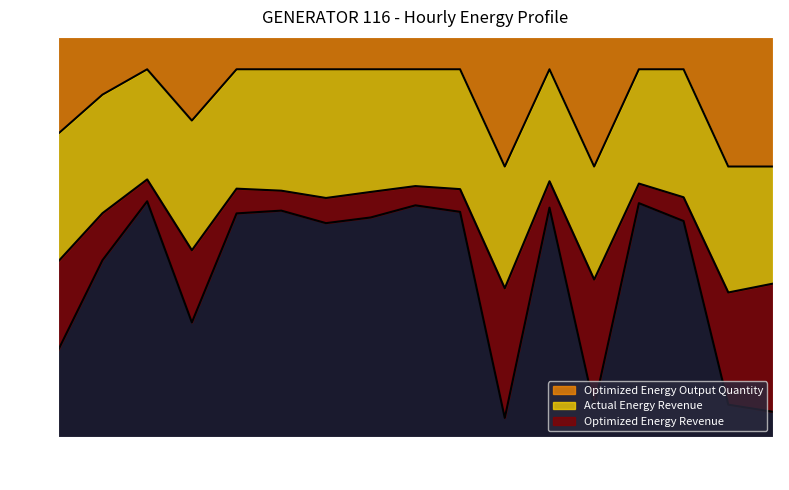

What is the minimum value for Optimized Energy Output Quantity?

7.5